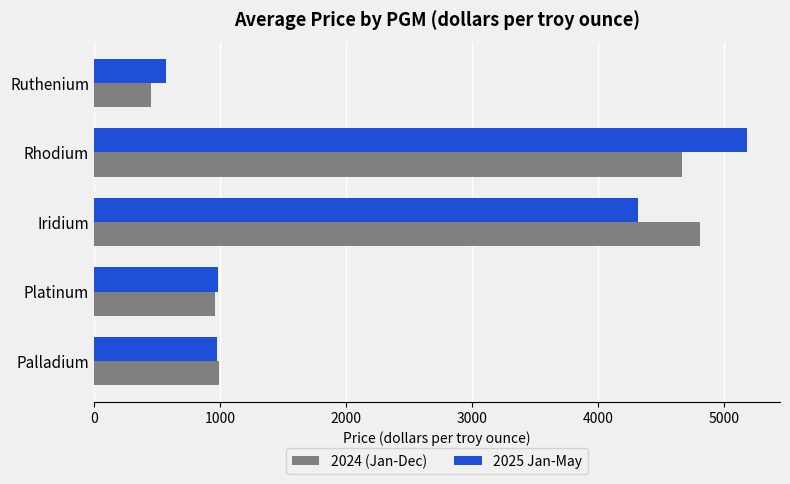

What is the average value of the 2024 (Jan-Dec) series?

2375.5